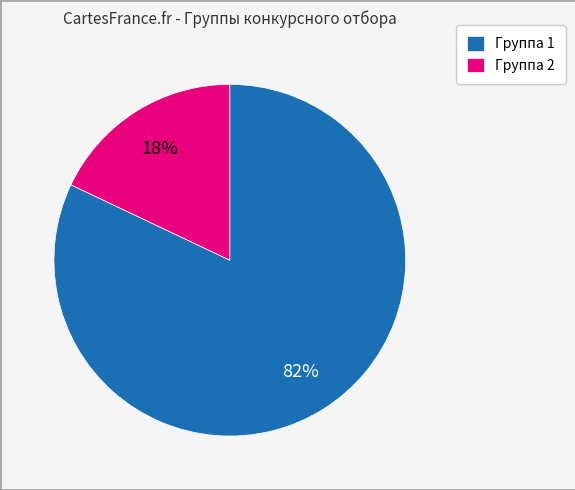

Which category has the biggest portion of the pie?

Группа 1